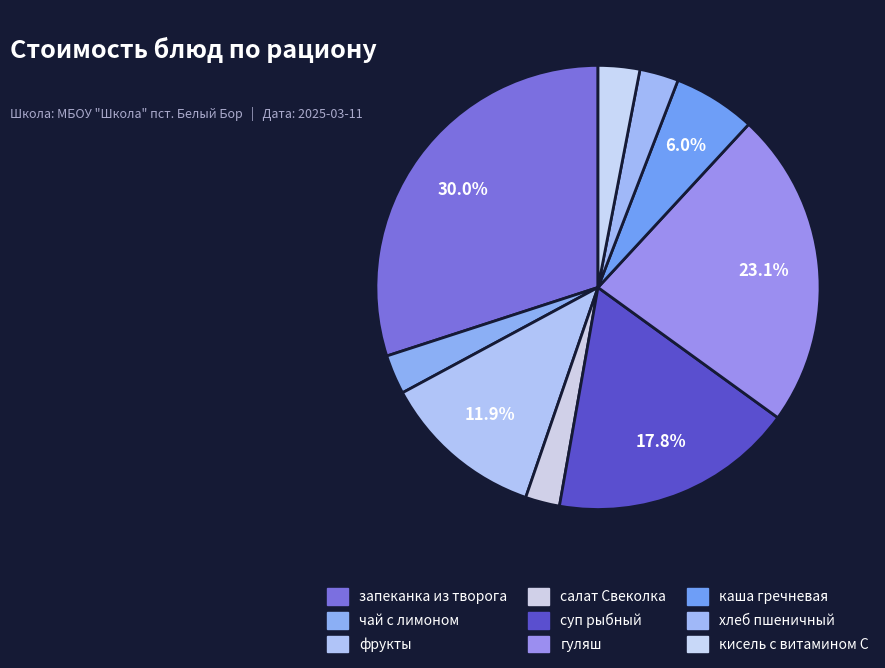

Is the sum of запеканка из творога and кисель с витамином С greater than half?

No